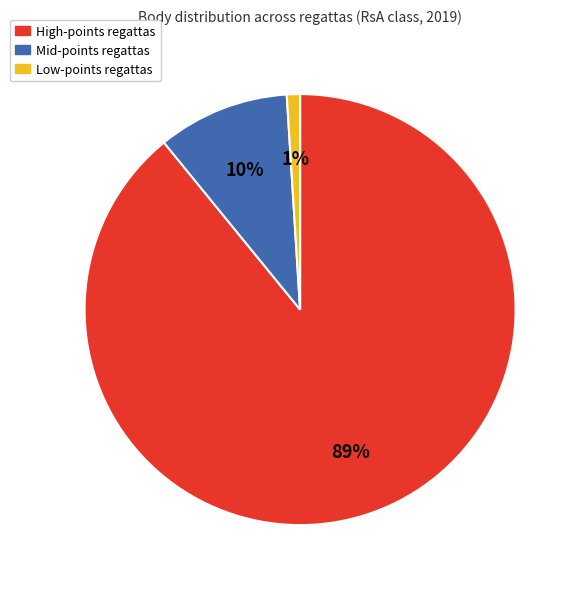

Is there any slice that represents more than half of the pie?

Yes